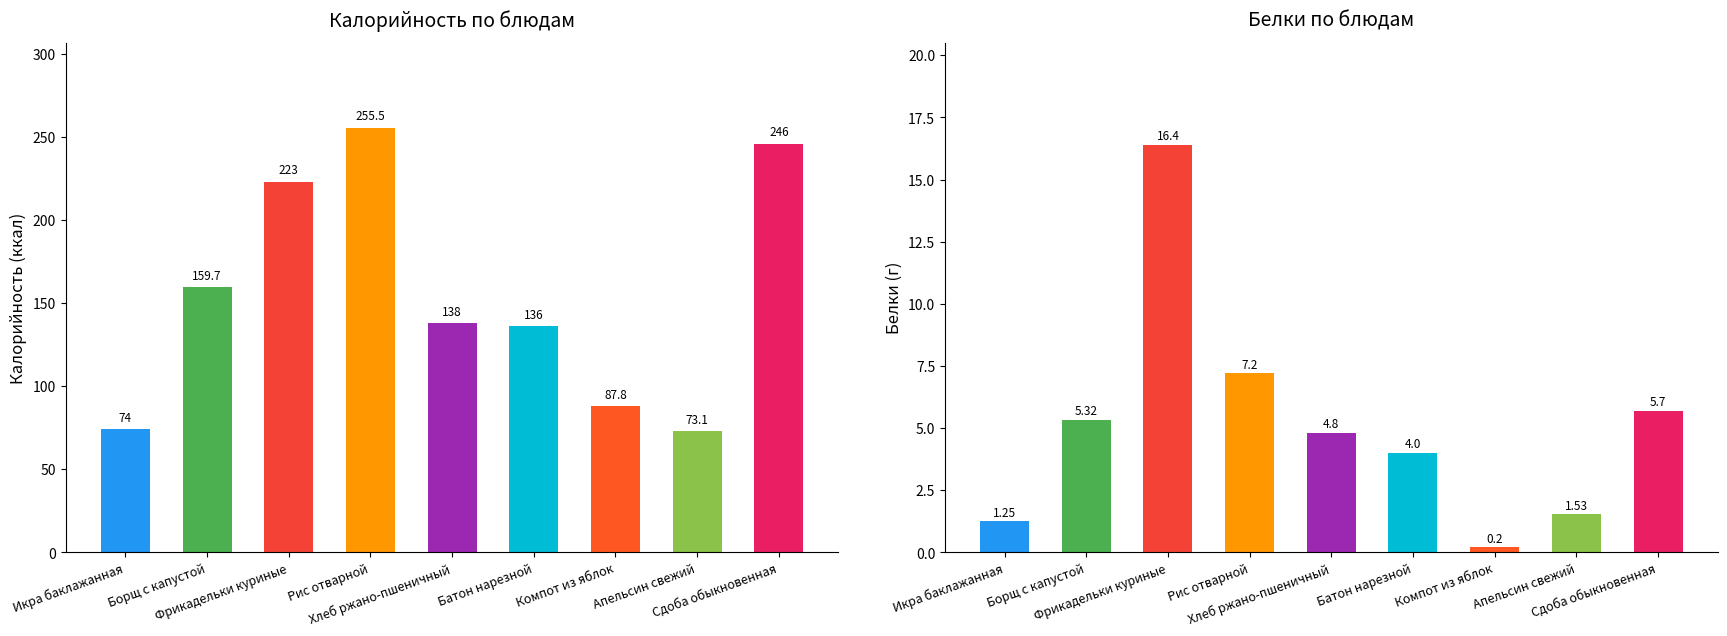

Reading left to right, list all the values displayed in this chart.

Калорийность: 74.0	159.7	223.0	255.5	138.0	136.0	87.8	73.1	246.0
Белки: 1.2	5.3	16.4	7.2	4.8	4.0	0.2	1.5	5.7